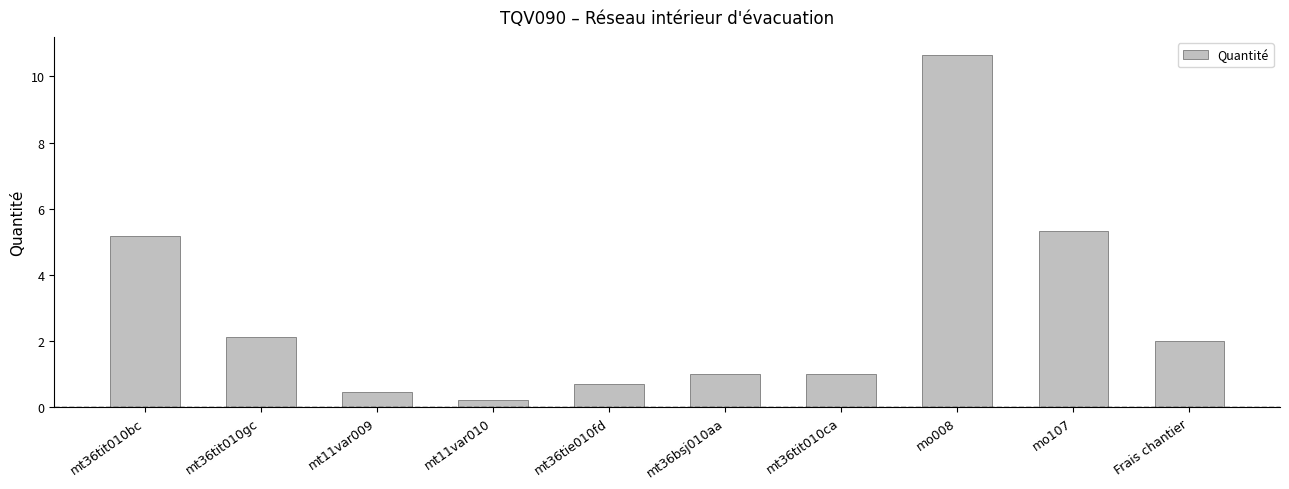

Approximately how many times larger is the value at mt11var009 compared to mt36tit010ca?

0.4